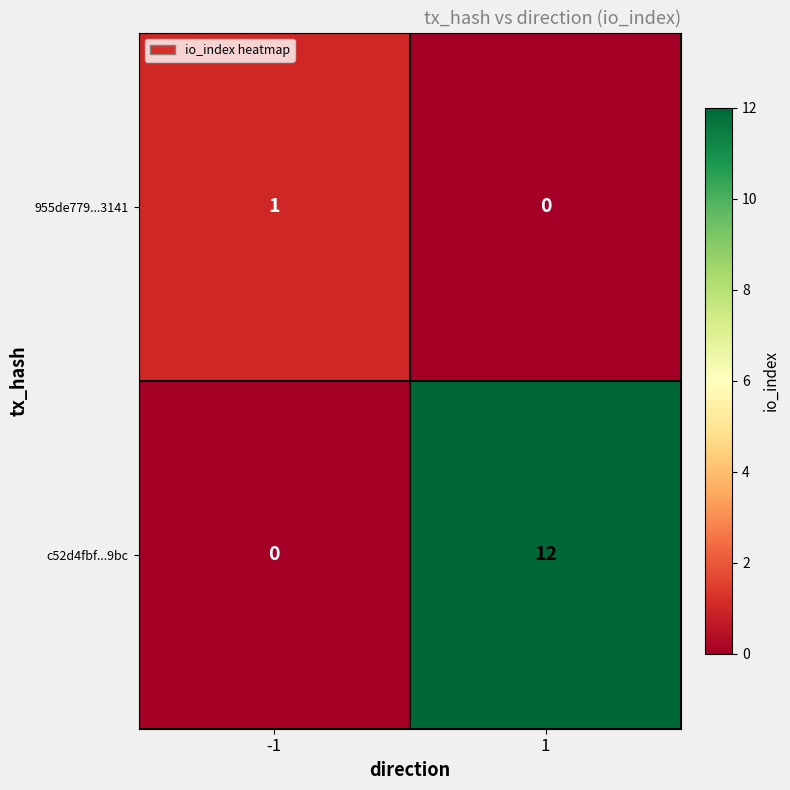

Reading left to right, extract all data points from this chart.

955de779...3141: 1	0
c52d4fbf...9bc: 0	12